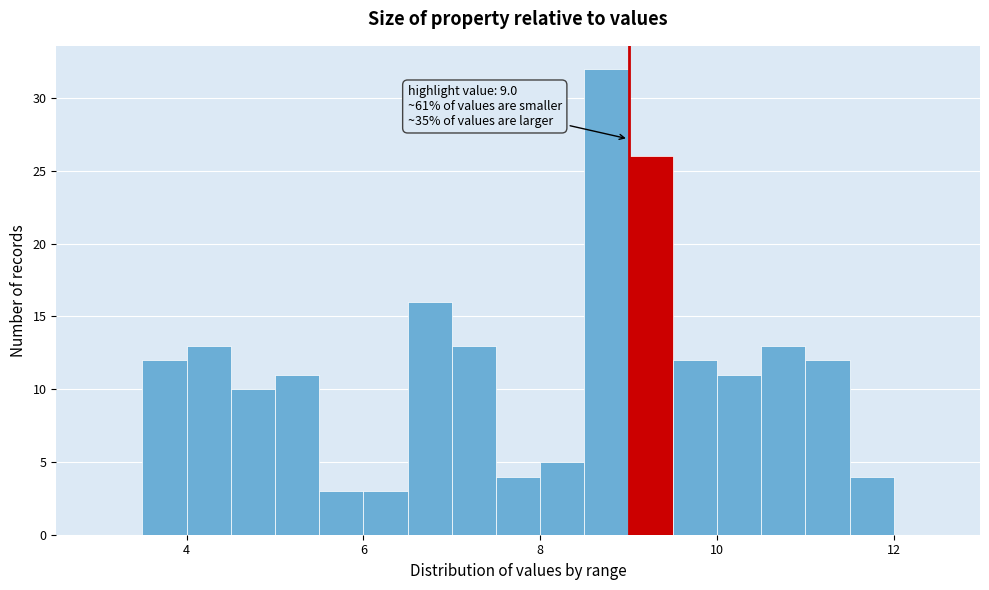

Around what value on the x-axis is the tallest bar? Give the approximate position of its centre, as read against the axis.

8.8